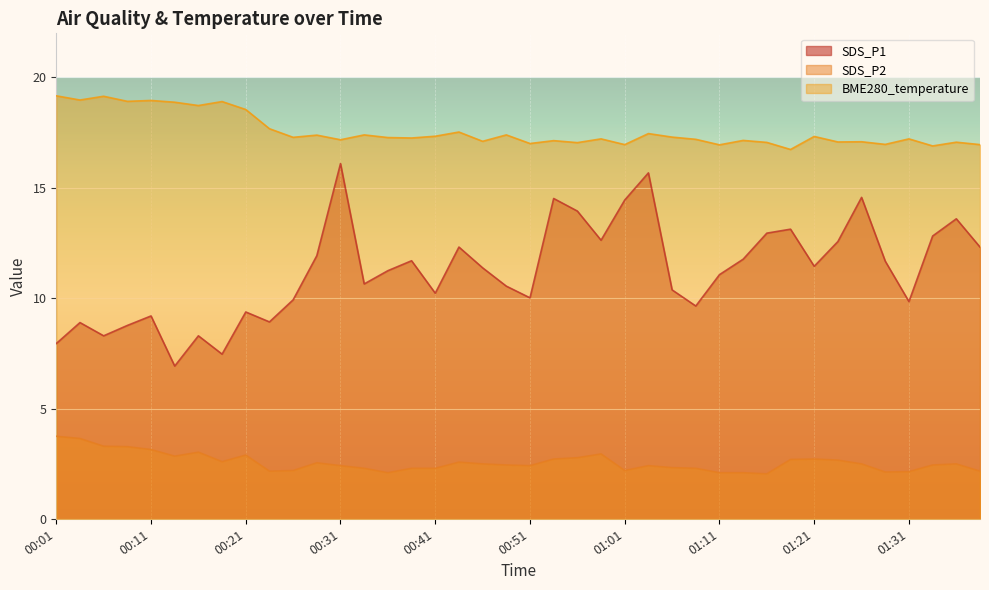

What is the label of the 3rd point from the right?

01:33